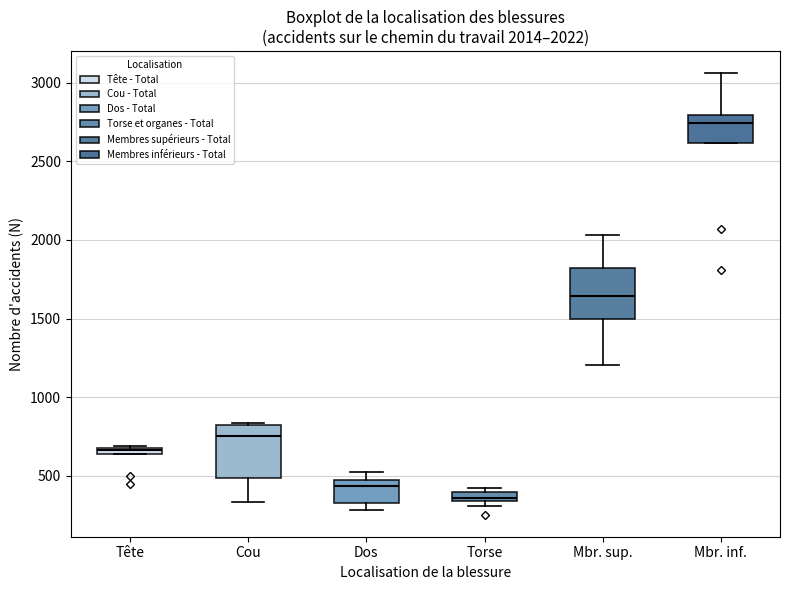

Which box's median line is the highest?

Mbr. inf.